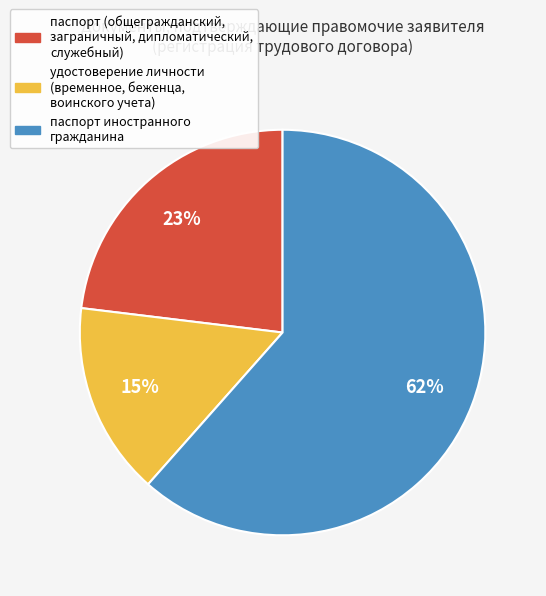

How many segments does this pie chart have?

3